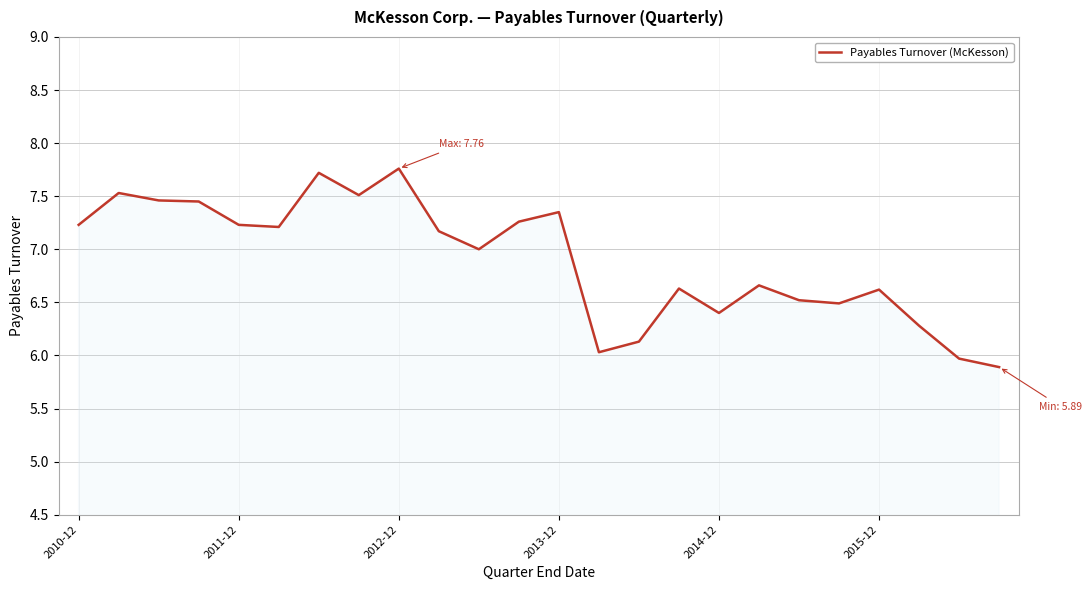

What is the difference between the maximum and minimum values?

1.9